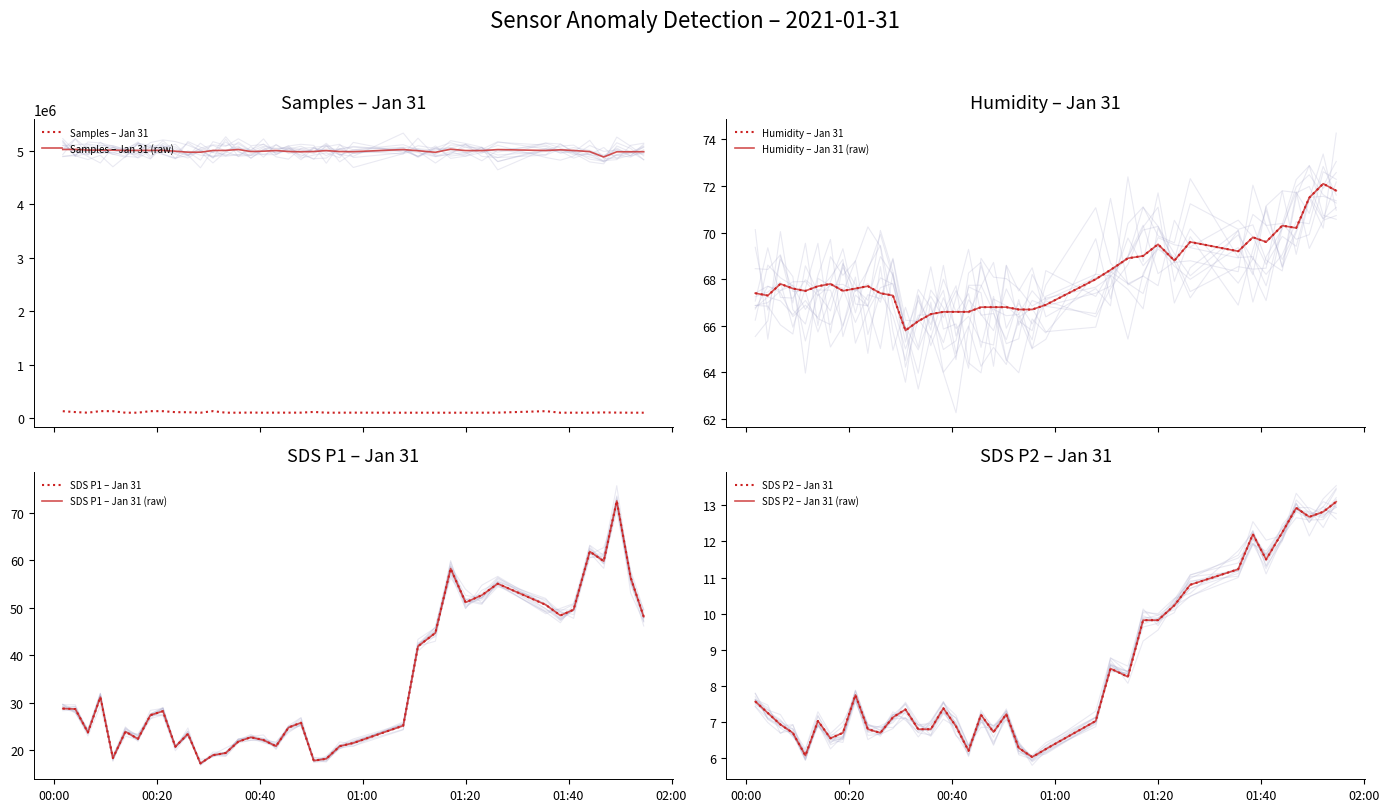

What is the sum of all Humidity values?

2656.3